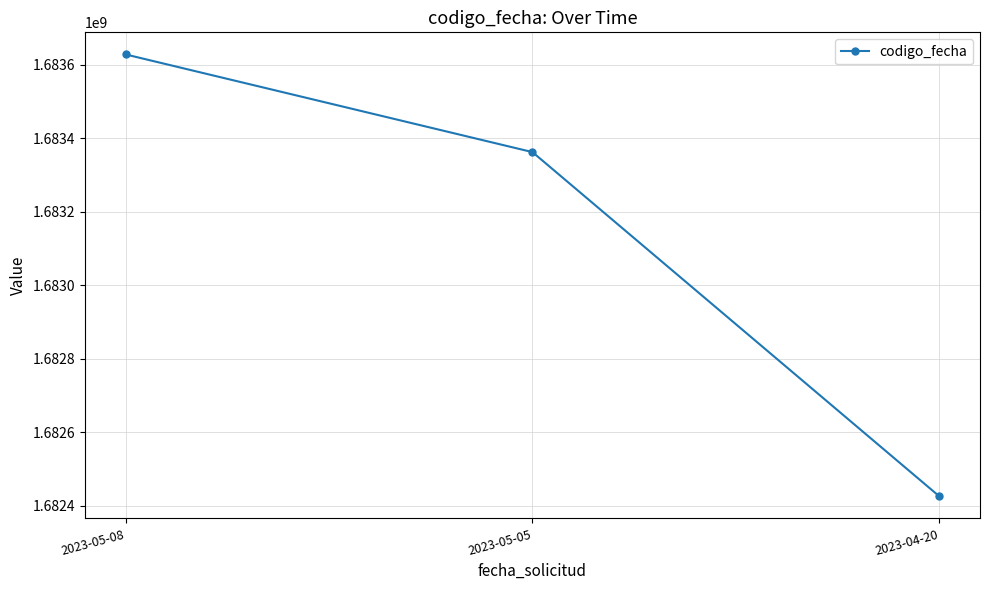

Is this an area chart (filled region under the line)?

No